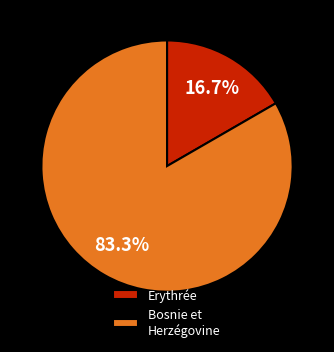

Combined, do Bosnie et Herzégovine and Erythrée account for over 50%?

Yes